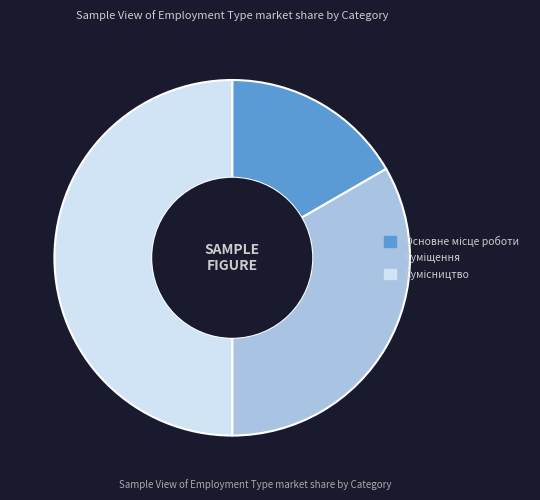

Which category has the biggest portion of the pie?

Сумісництво